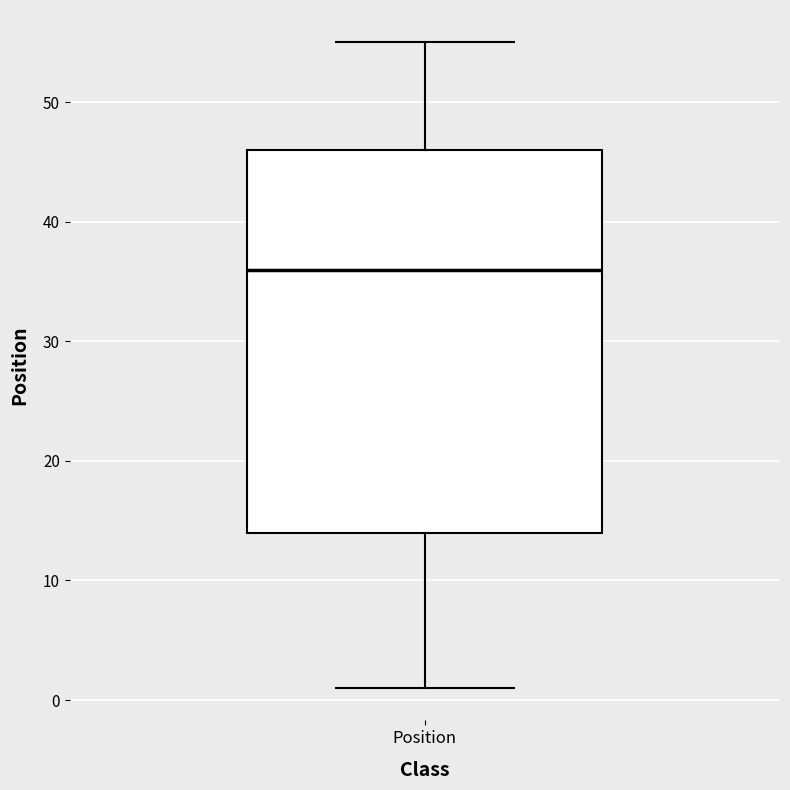

Transcribe this box plot: give where the median line is, the range the box spans, and where the two whiskers end, as read against the y-axis. The values are not printed on the chart, so give them approximately, as read against the axis.

median 36, box 14 to 46, whiskers 1 to 55